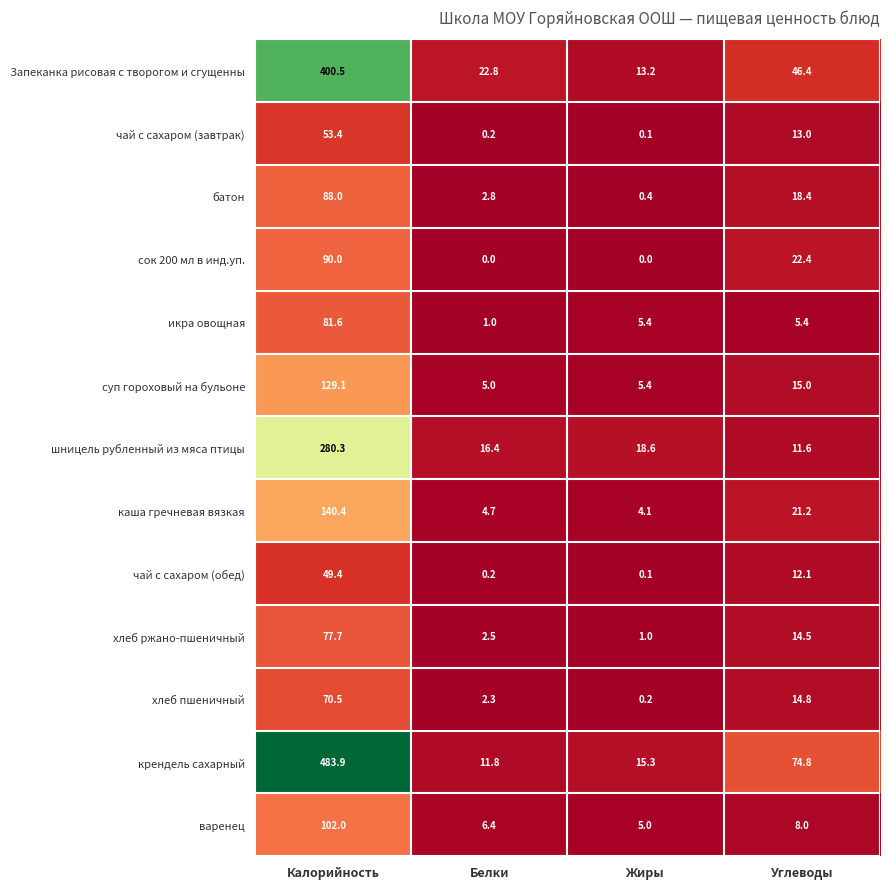

At how many categories does at least one series exceed 63?

2